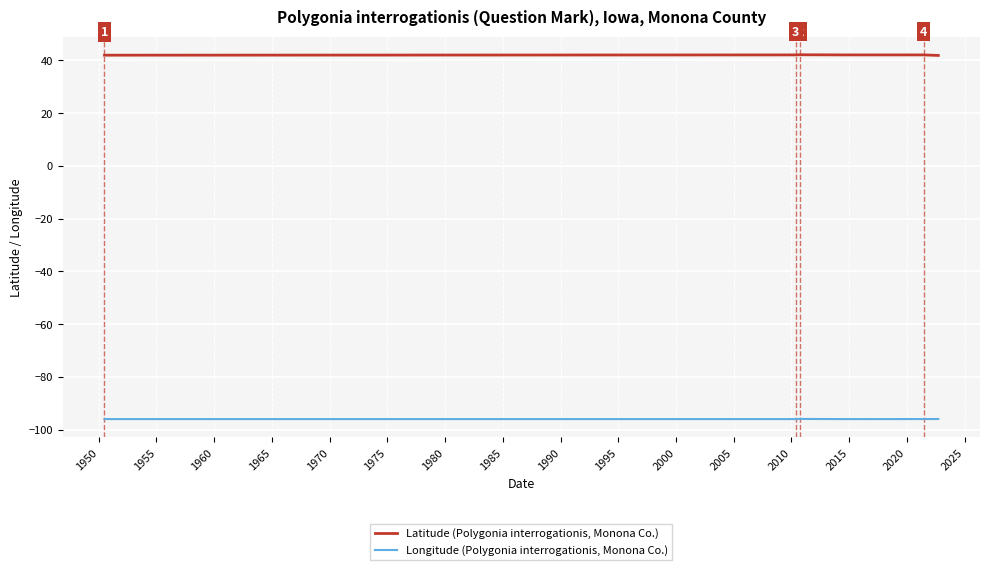

Is the value of Latitude (Polygonia interrogationis, Monona Co.) at 1945 greater than the value of Longitude (Polygonia interrogationis, Monona Co.) at 1960?

Yes